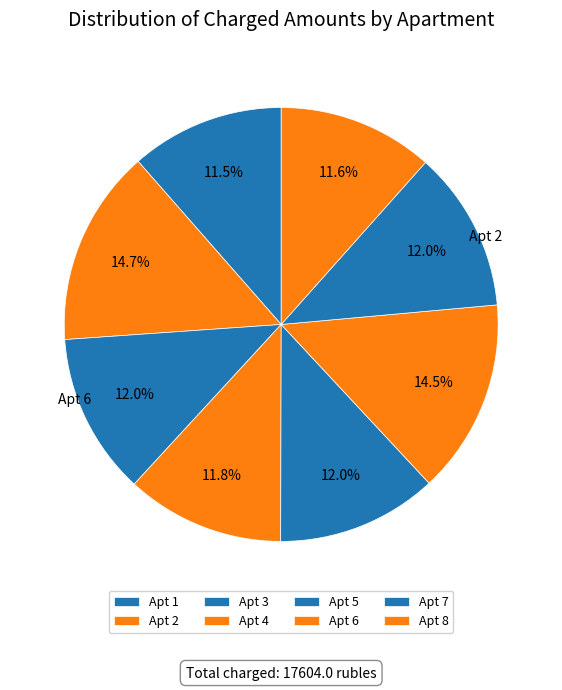

Count the number of slices in the pie.

8